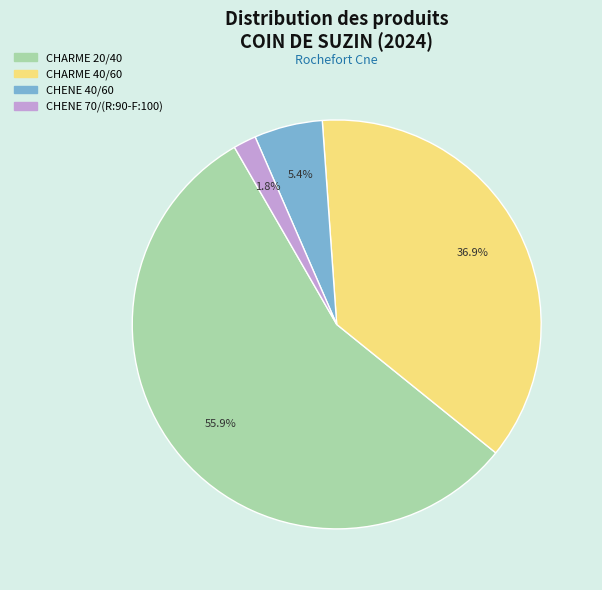

To the nearest percent, what is the difference between the largest and smallest slice percentages?

54%